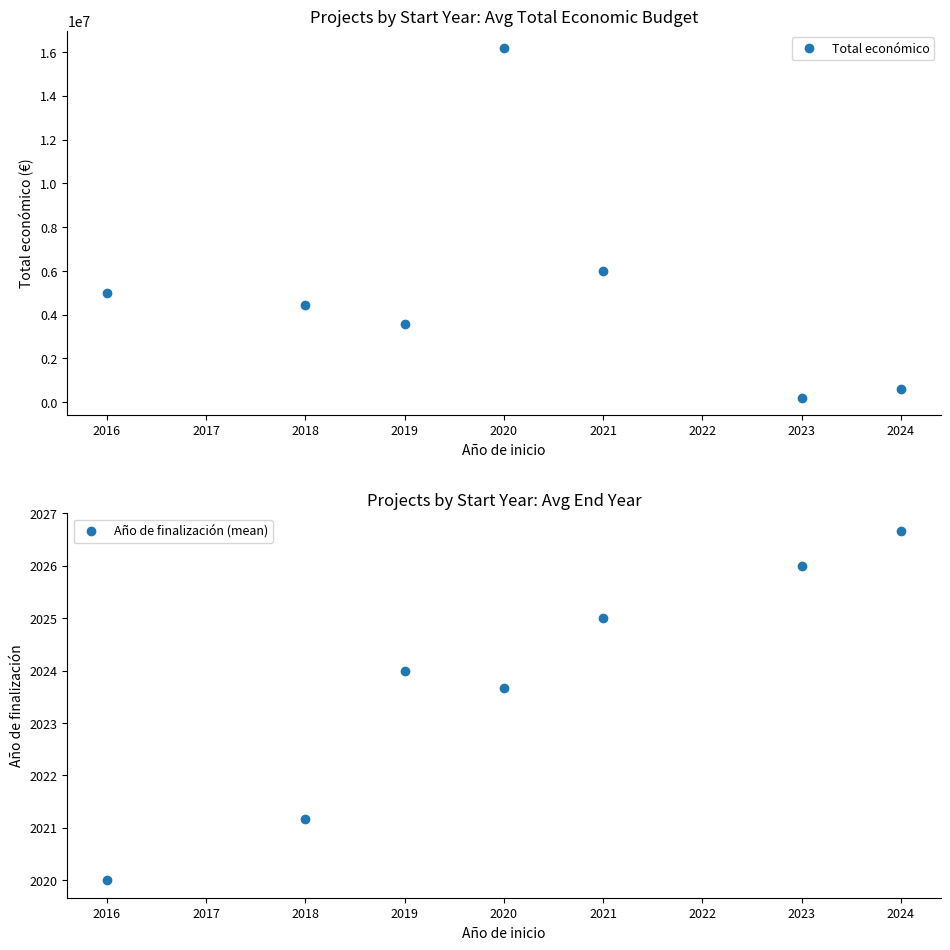

True or false: Total económico has more than 1 interior local peaks.

False